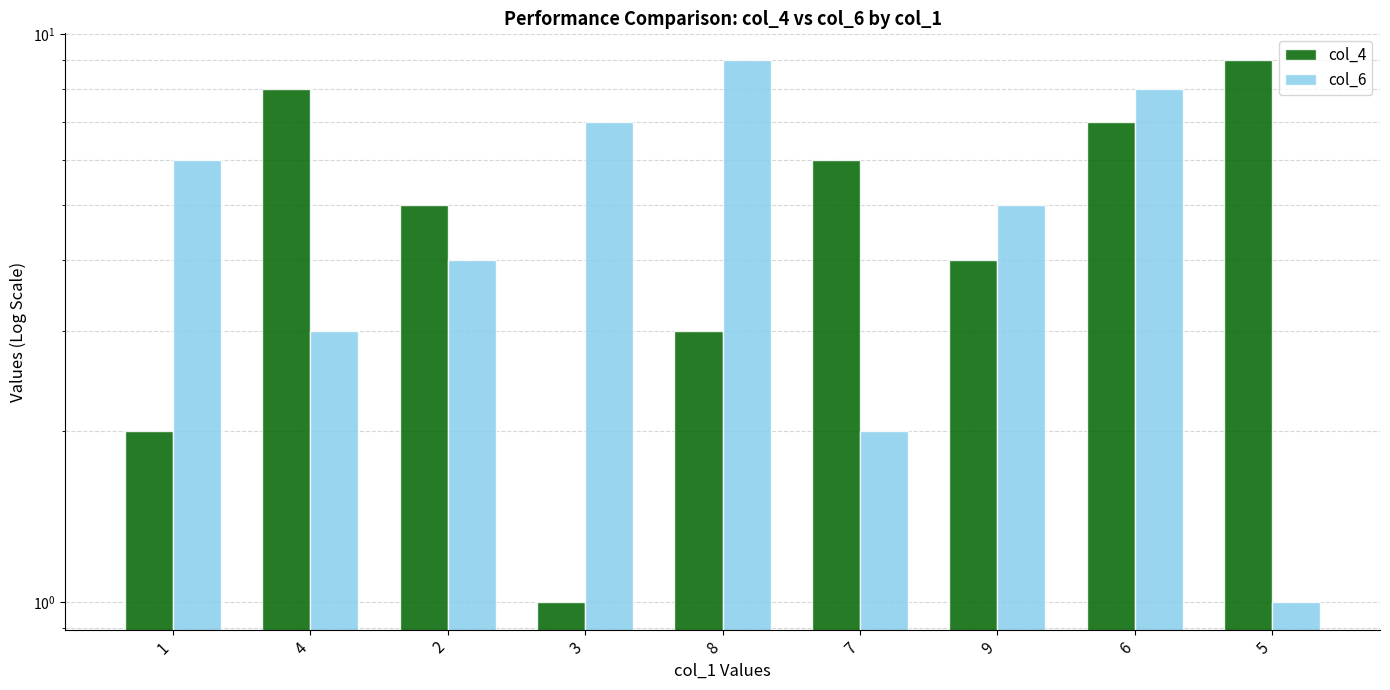

Which category has the highest value in the col_6 series?

8